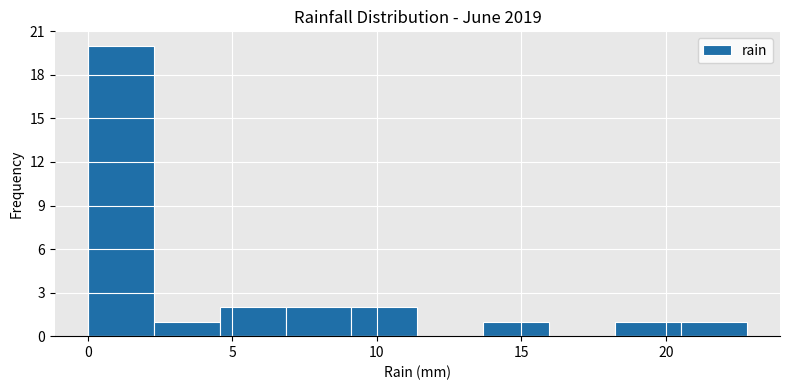

Reading left to right, transcribe this chart: for each bar, give the range it covers on the x-axis and its height. Neither the bar edges nor the heights are printed on the chart, so give them approximately, as read against the axes.

0.0 to 2.5: 20
2.5 to 4.5: 1
4.5 to 7.0: 2
7.0 to 9.0: 2
9.0 to 11.5: 2
11.5 to 13.5: 0
13.5 to 16.0: 1
16.0 to 18.0: 0
18.0 to 20.5: 1
20.5 to 23.0: 1